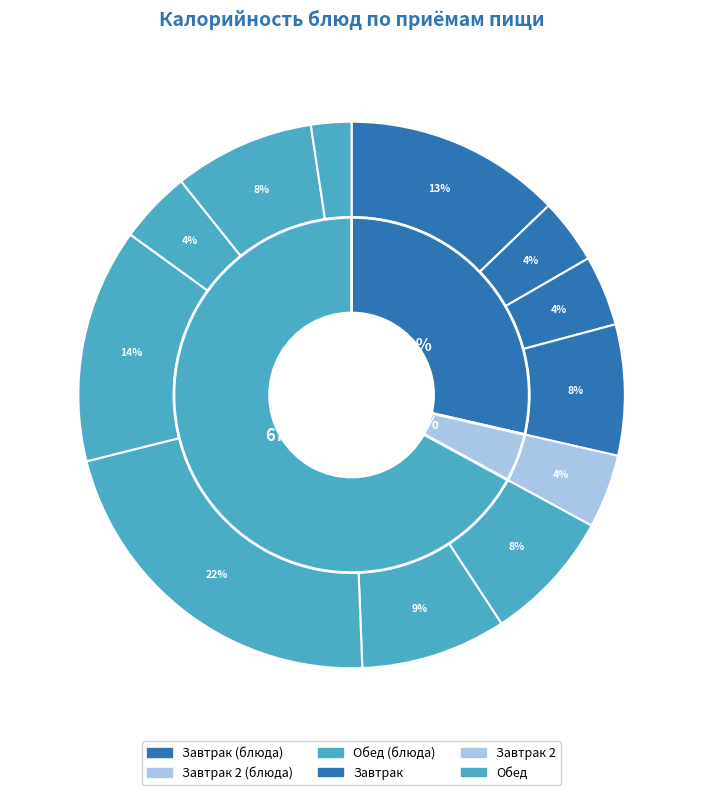

To the nearest percent, what is the average slice percentage?

8%